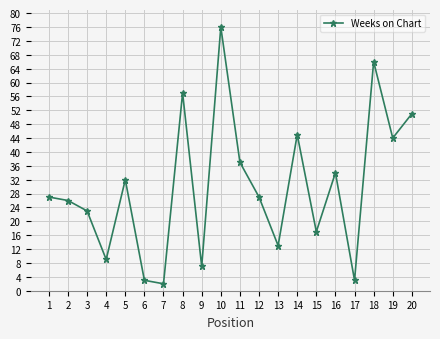

Reading left to right, transcribe all the data shown in this chart.

27	26	23	9	32	3	2	57	7	76	37	27	13	45	17	34	3	66	44	51